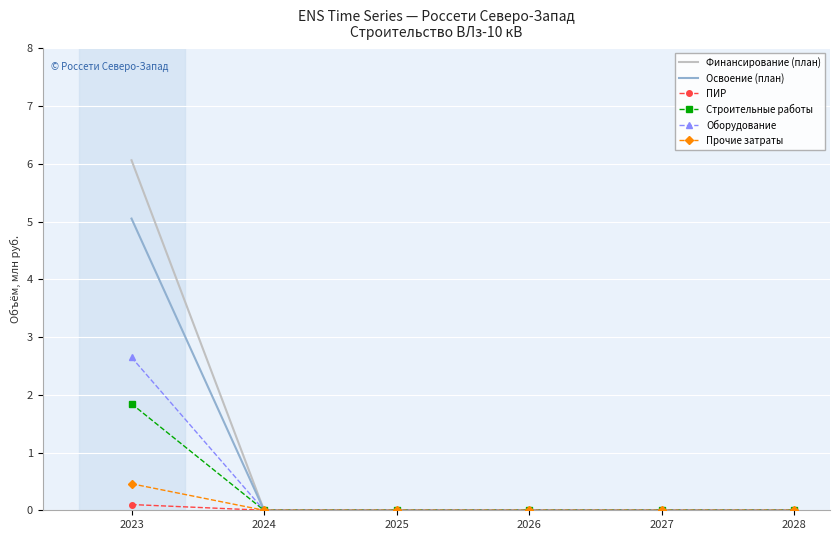

Which label corresponds to the largest value in the chart?

2023